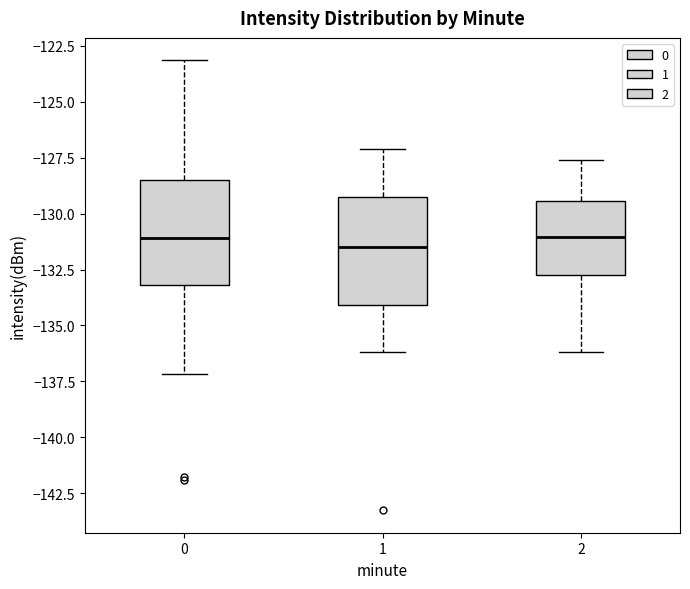

Reading left to right, read every box against the y-axis: the position of its median line, the range the box covers, and the ends of its whiskers. The values are not printed on the chart, so give them approximately, as read against the axis.

0: median -131.0, box -133.0 to -128.5, whiskers -137.0 to -123.0
1: median -131.5, box -134.0 to -129.5, whiskers -136.0 to -127.0
2: median -131.0, box -132.5 to -129.5, whiskers -136.0 to -127.5